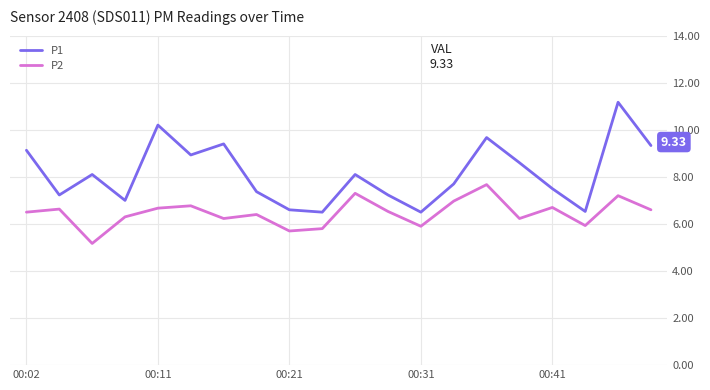

Which series has the largest range (max minus min)?

P1